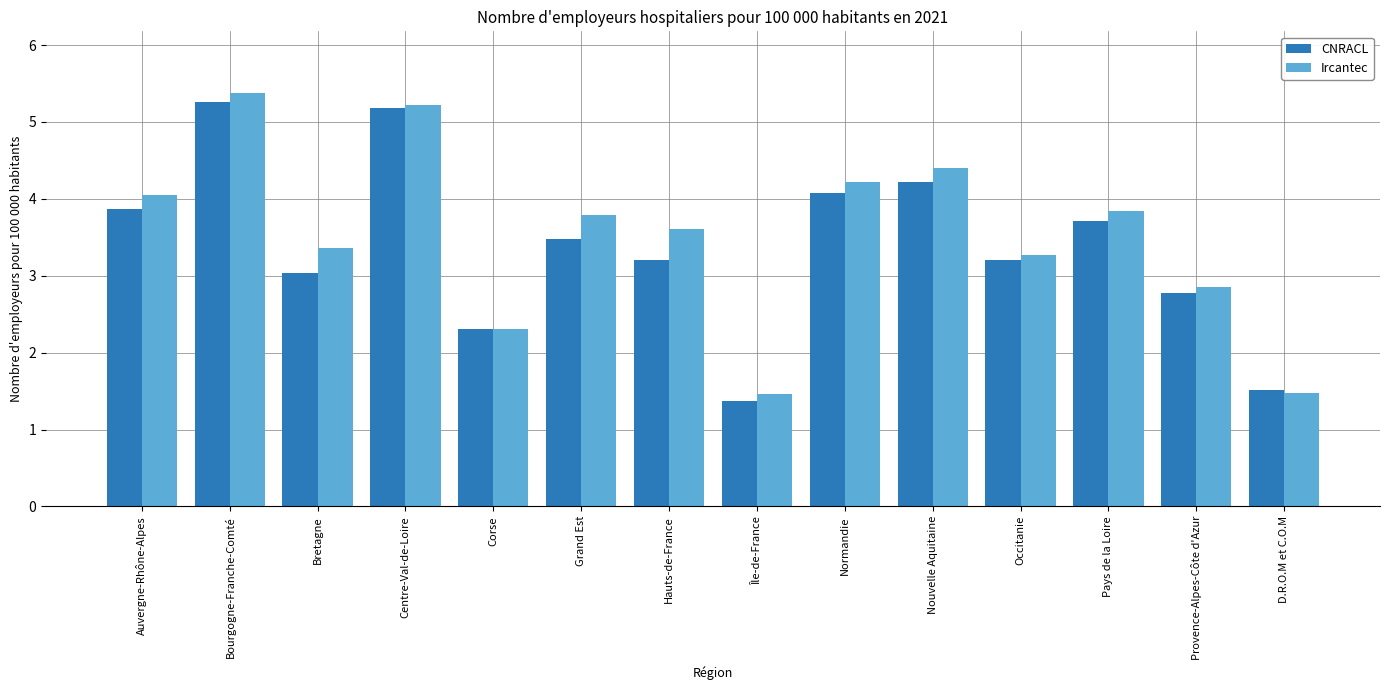

Reading left to right, transcribe all the data shown in this chart.

CNRACL: 3.9	5.3	3.0	5.2	2.3	3.5	3.2	1.4	4.1	4.2	3.2	3.7	2.8	1.5
Ircantec: 4.1	5.4	3.4	5.2	2.3	3.8	3.6	1.5	4.2	4.4	3.3	3.8	2.9	1.5